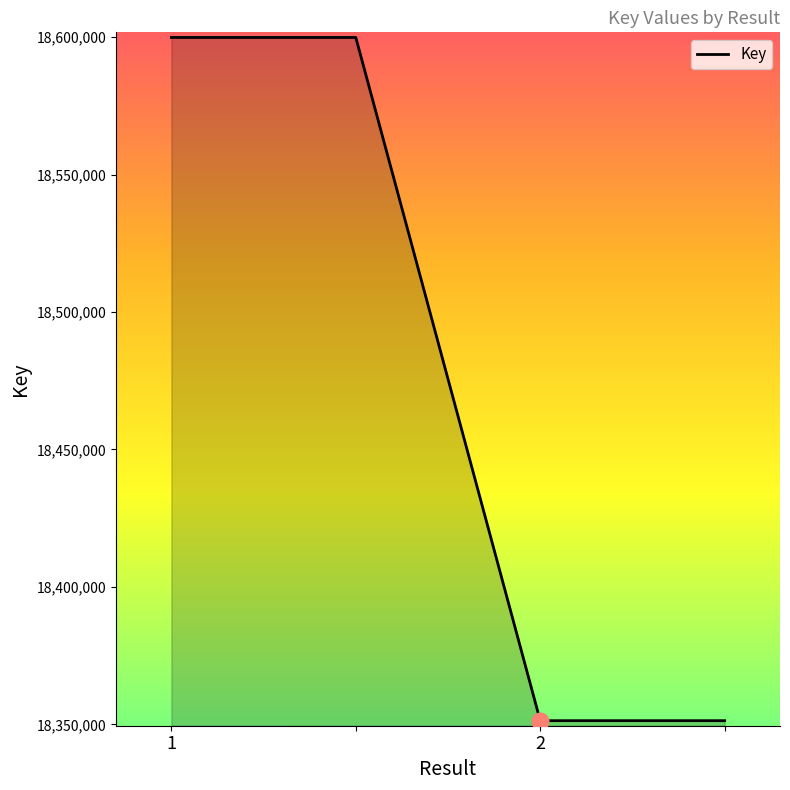

What is the greatest value displayed?

18599863